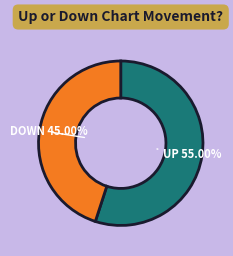

Is there any slice that represents more than half of the pie?

Yes